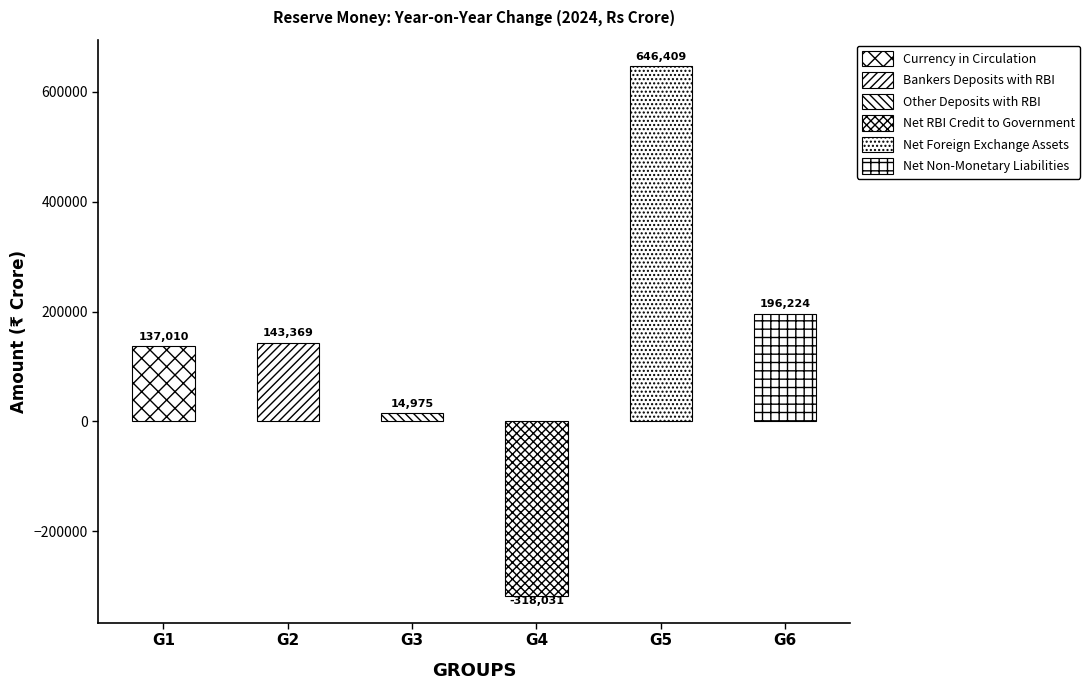

Reading left to right, extract all data points from this chart.

Currency in Circulation=137010	Bankers Deposits with RBI=143369	Other Deposits with RBI=14975	Net RBI Credit to Government=-318031	Net Foreign Exchange Assets=646409	Net Non-Monetary Liabilities=196224